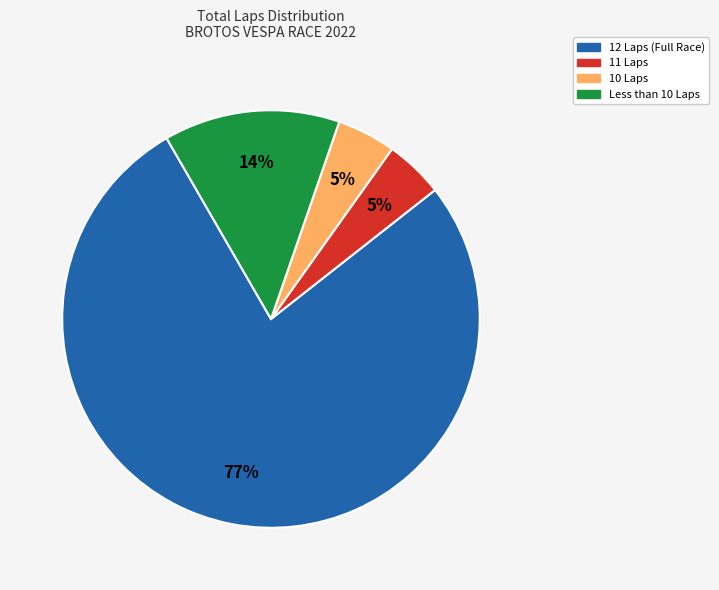

Do 11 Laps and Less than 10 Laps together represent more than half of the pie?

No